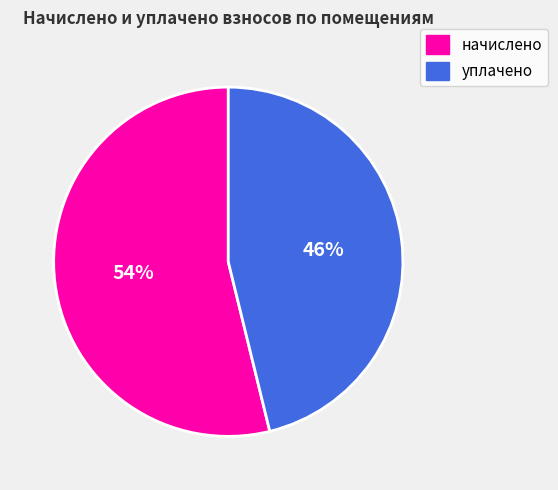

Which category has the biggest portion of the pie?

начислено